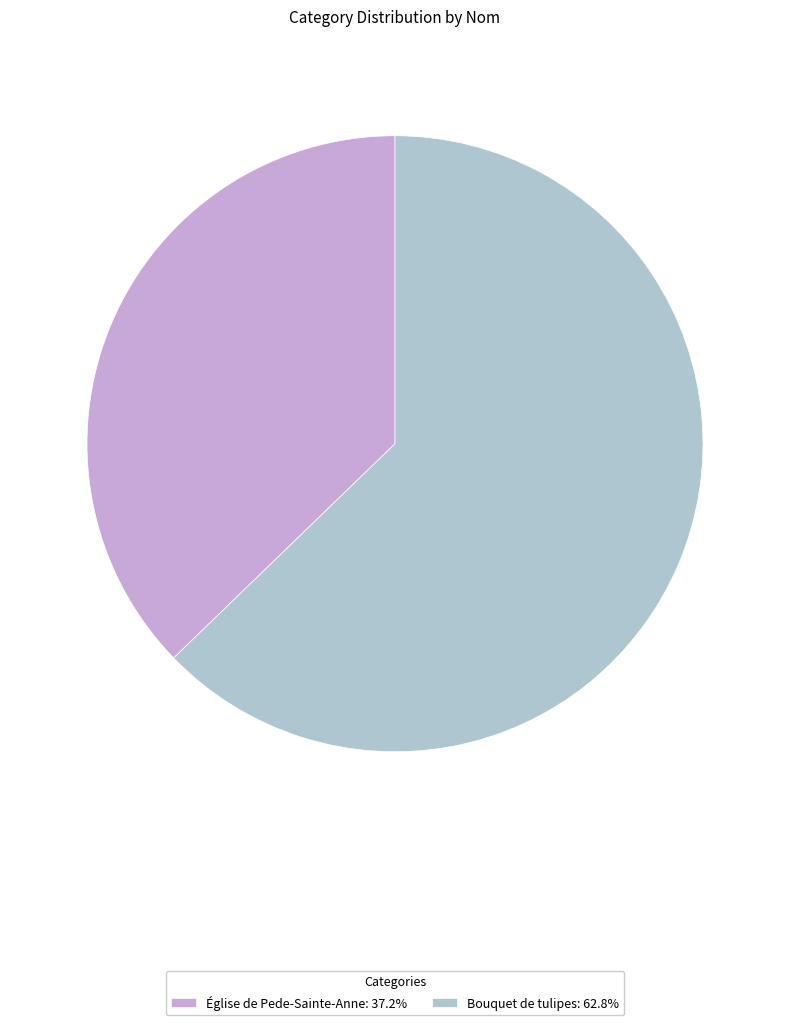

The Bouquet de tulipes slice represents 63% of the pie. True or false?

True